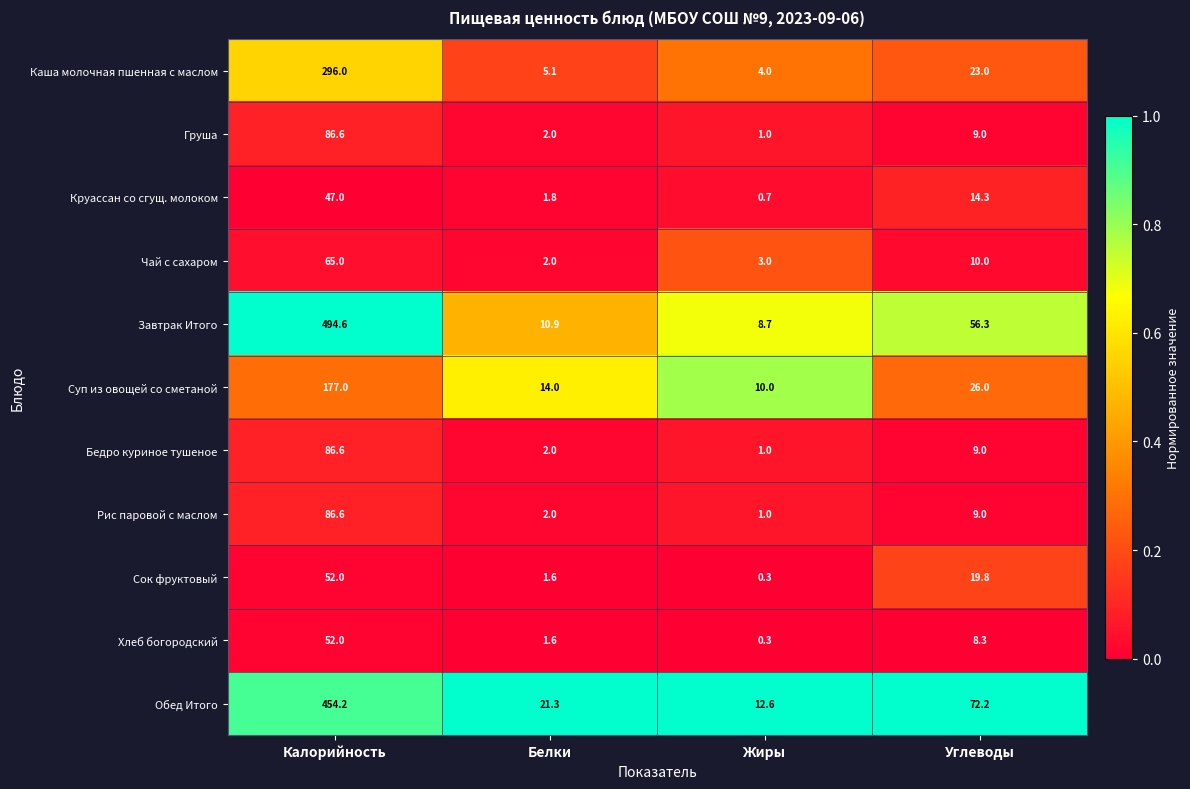

At which label is Рис паровой с маслом closest to 43?

Углеводы